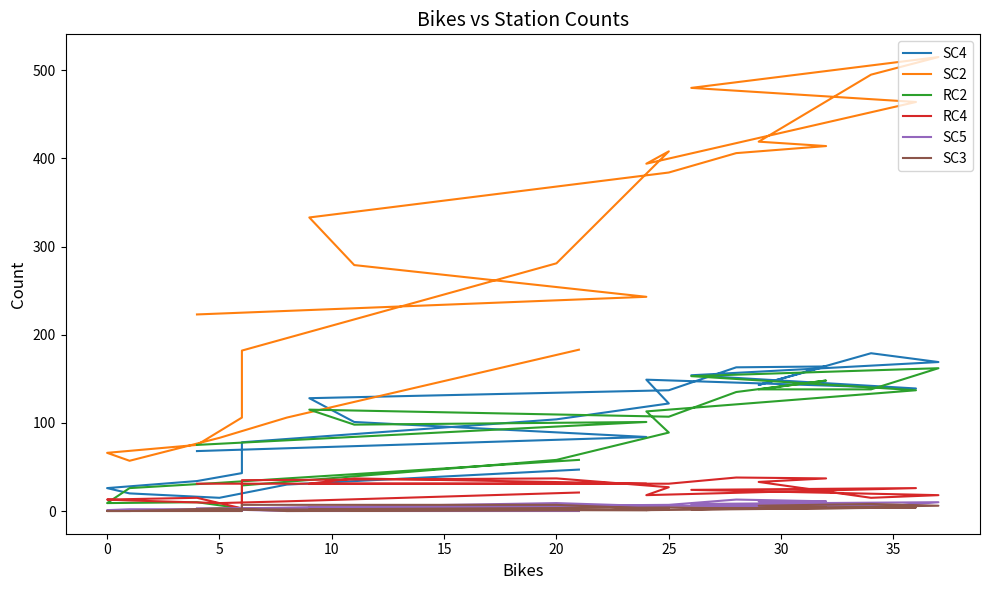

What are all the series names shown in the legend?

SC4, SC2, RC2, RC4, SC5, SC3